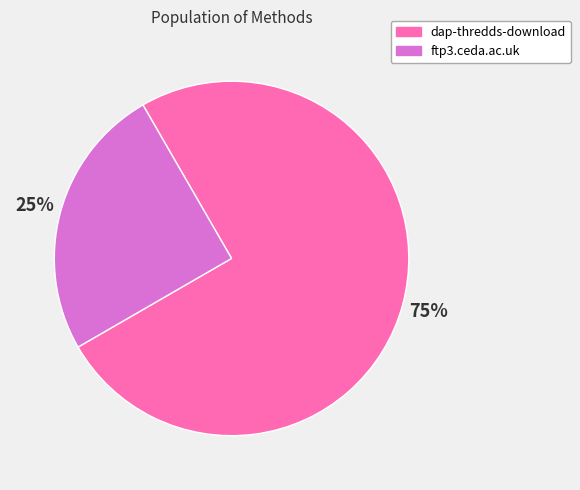

What is the largest slice in the pie chart?

dap-thredds-download